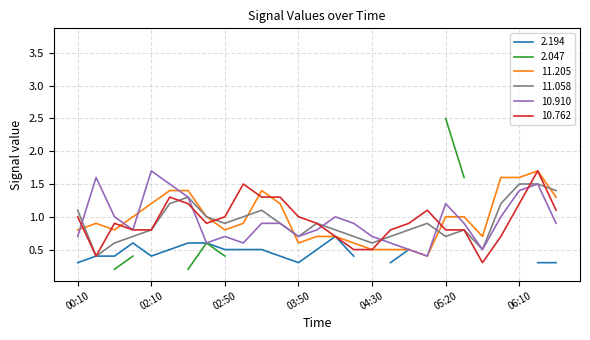

At how many categories does at least one series exceed 0?

27